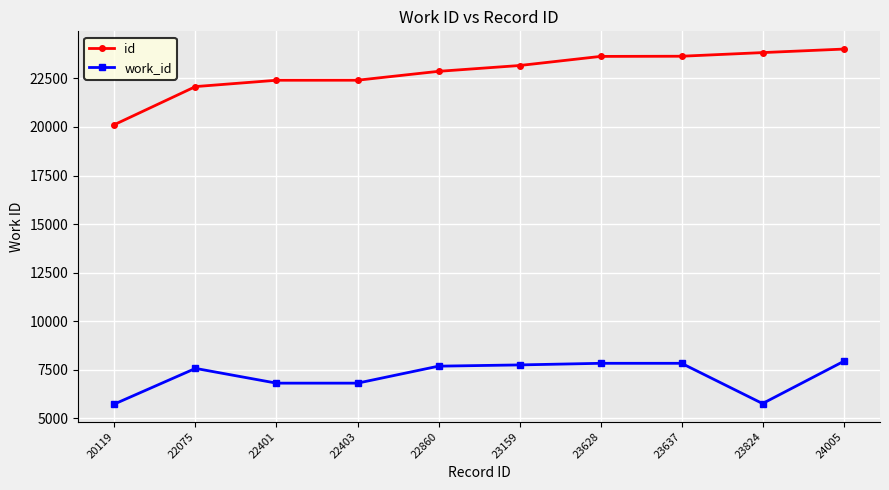

Between 20119 and 23628, which series saw the biggest shift?

id